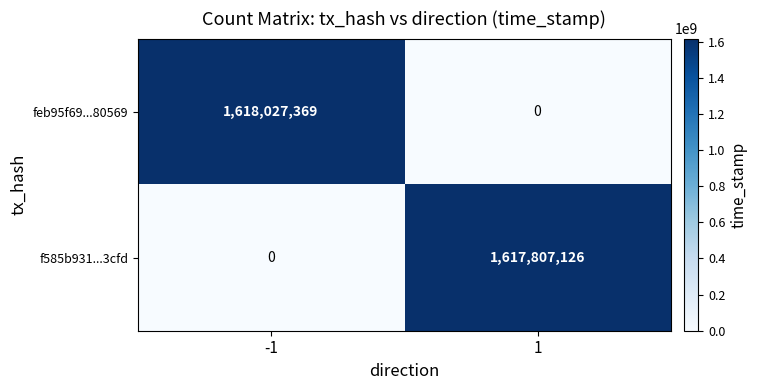

At which category is the sum across all series the highest?

-1